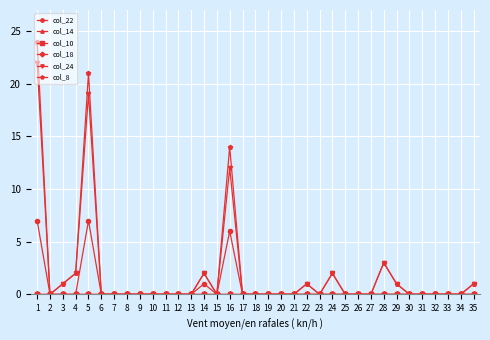

What is the sum of all col_24 values?

66